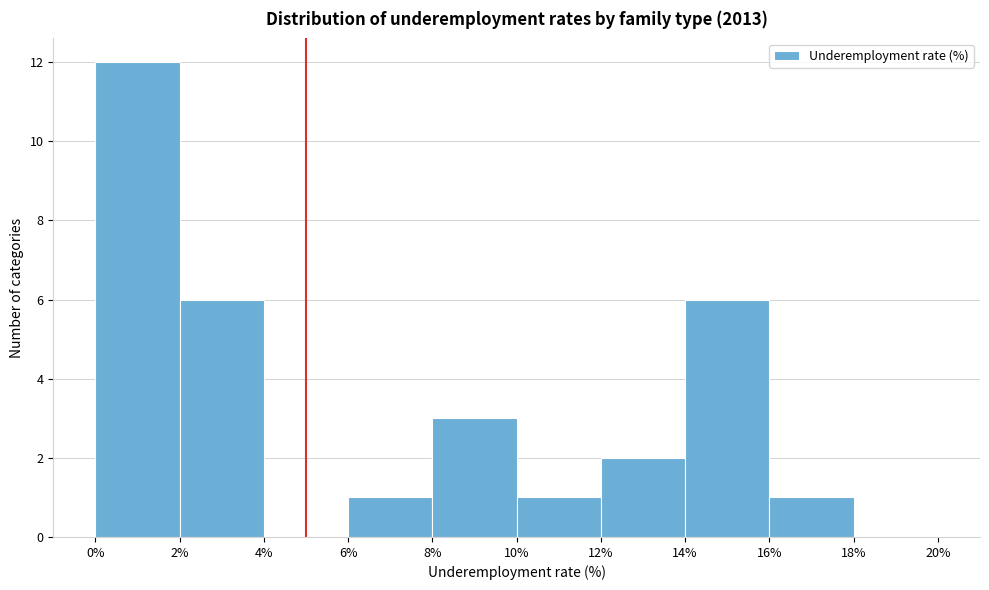

Reading left to right, transcribe this chart: for each bar, give the range it covers on the x-axis and its height. The values are not printed on the chart, so give them approximately, as read against the axis.

0% to 2%: 12
2% to 4%: 6
4% to 6%: 0
6% to 8%: 1
8% to 10%: 3
10% to 12%: 1
12% to 14%: 2
14% to 16%: 6
16% to 18%: 1
18% to 20%: 0